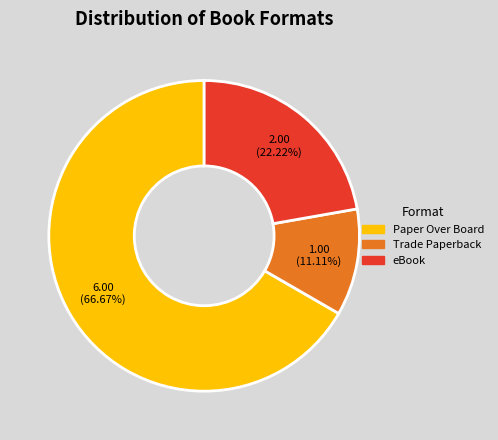

How many segments does this pie chart have?

3